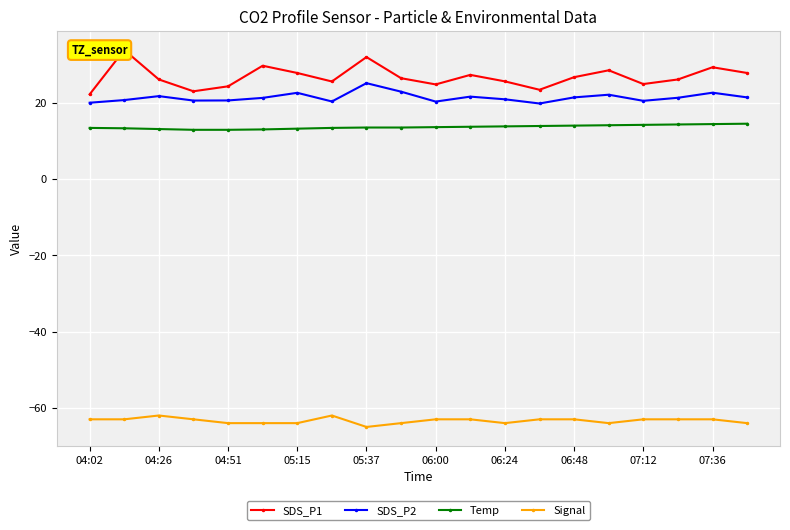

True or false: Signal and SDS_P1 intersect in this chart.

False